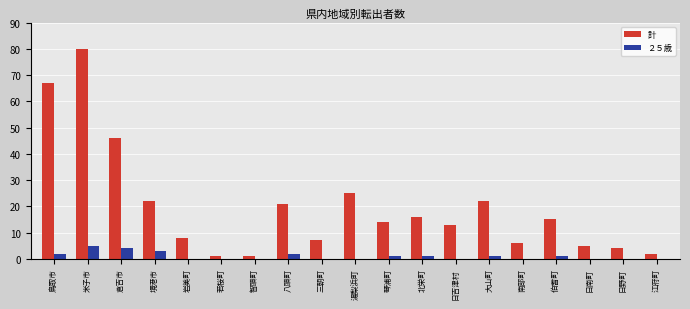

Is the value of ２５歳 at 日南町 greater than the value of 計 at 米子市?

No